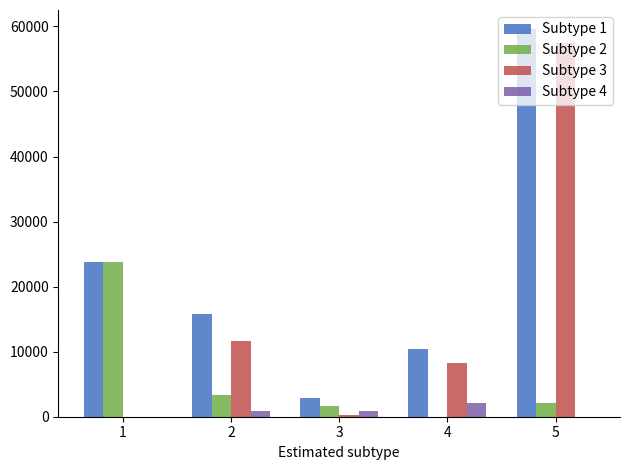

Where does the Subtype 1 series first go above 15825?

1